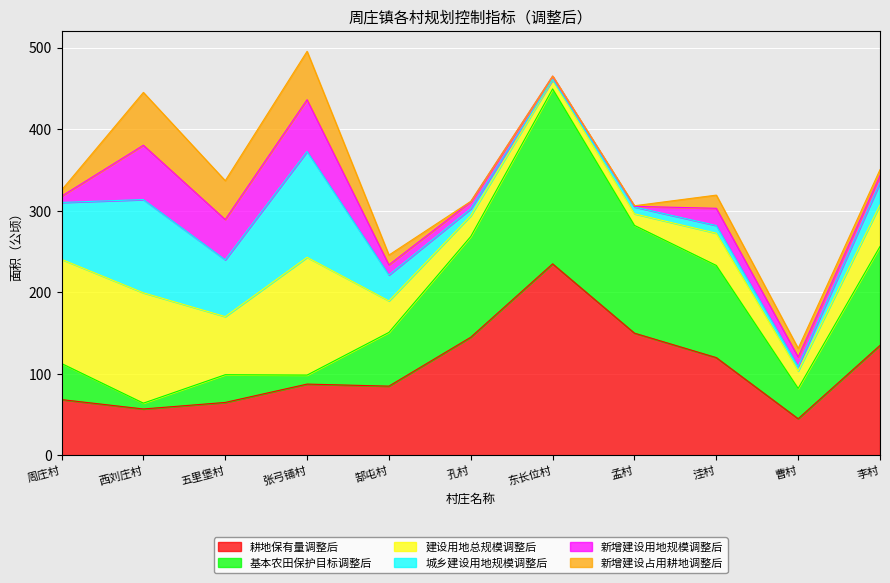

Is the value of 基本农田保护目标调整后 at 洼村 greater than the value of 新增建设占用耕地调整后 at 孟村?

Yes